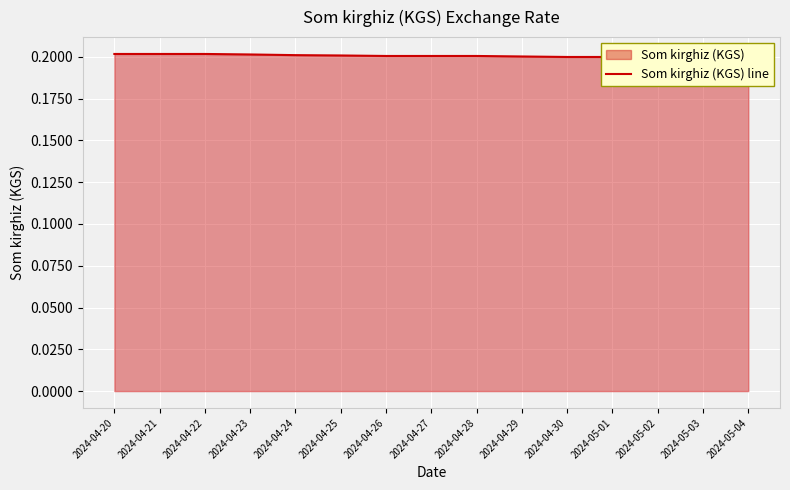

Count the number of data series in this chart.

1